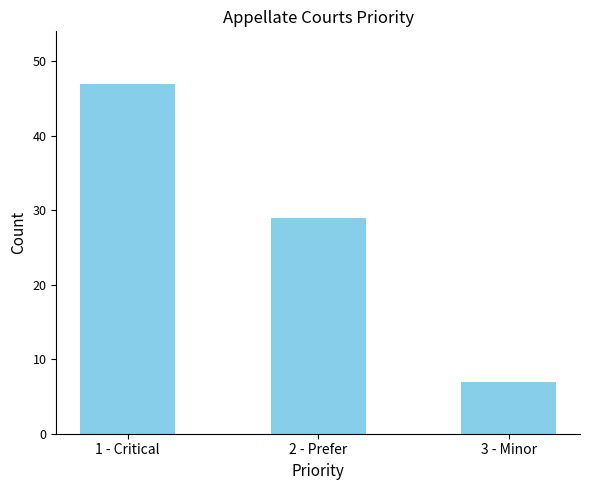

Count the number of data series in this chart.

1